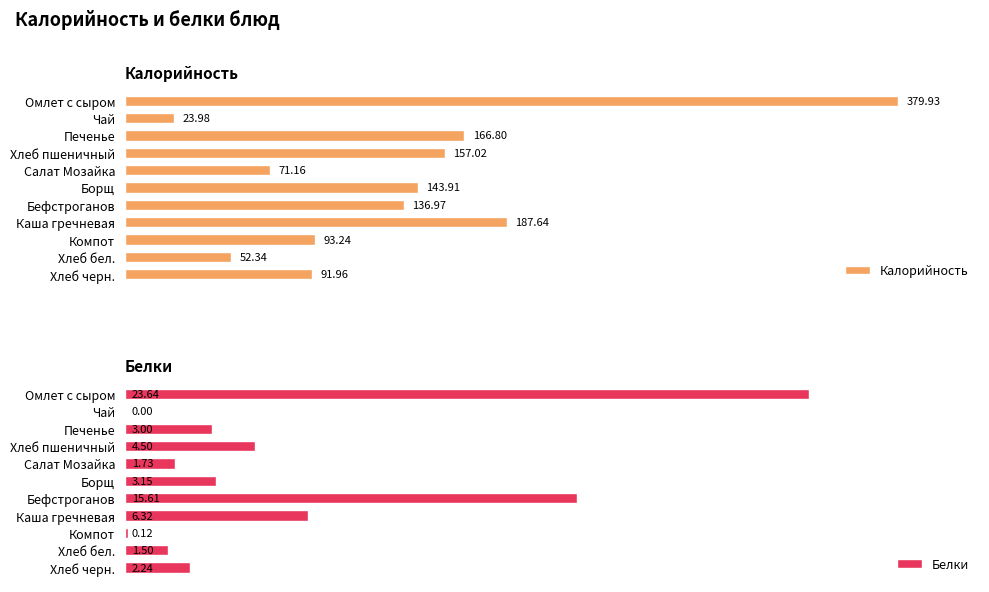

At which label is Калорийность closest to 201?

Каша гречневая